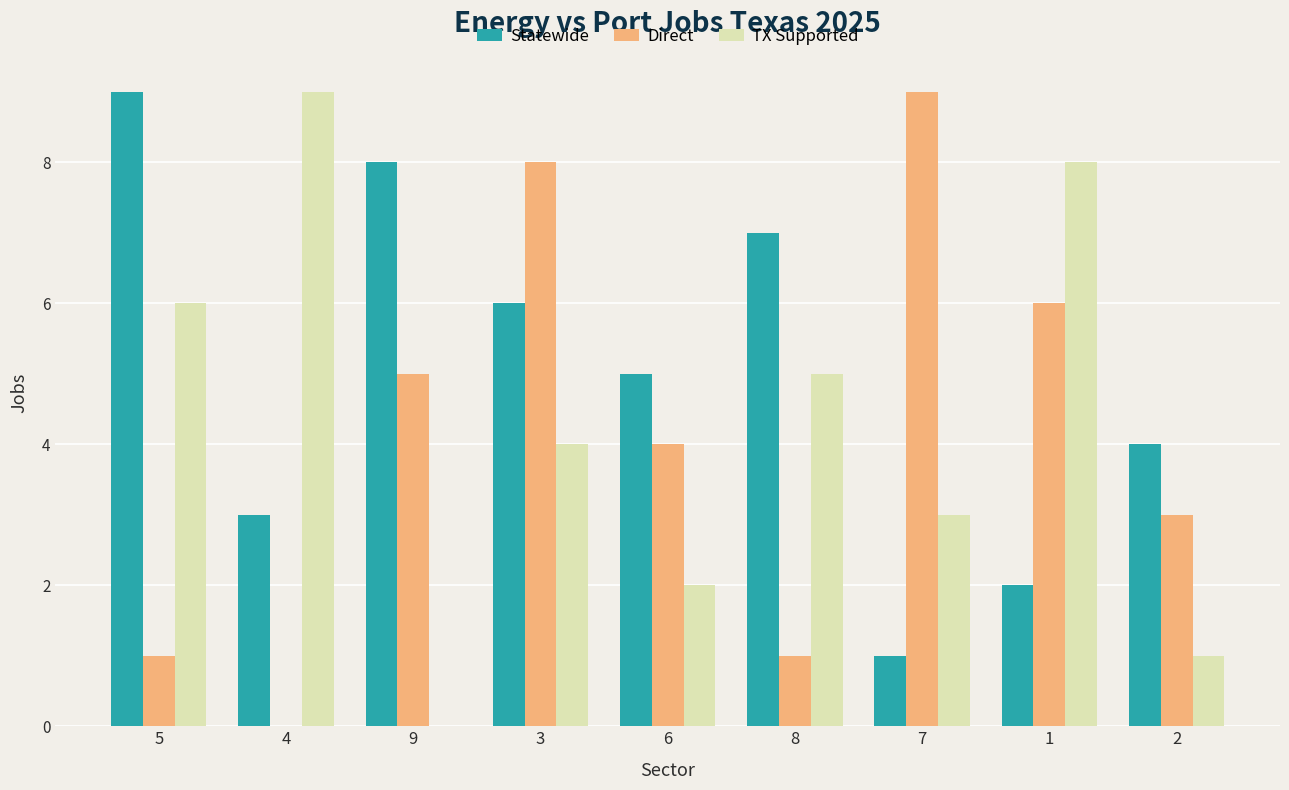

What is the spread (max minus min) of values at 2?

3